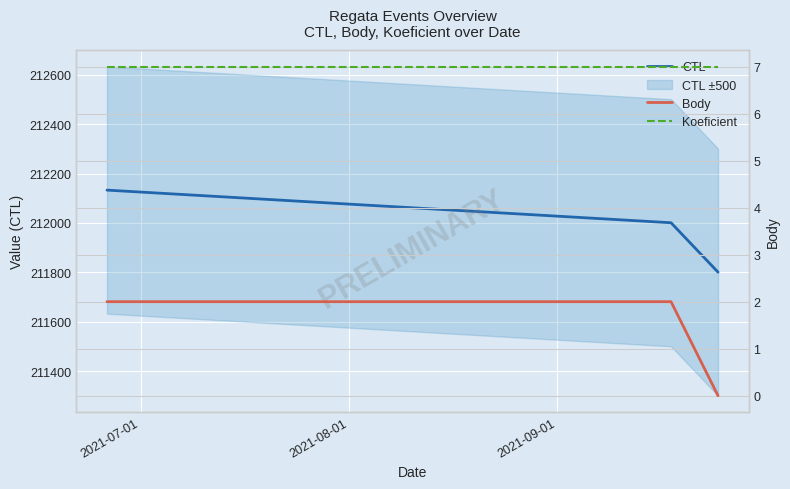

Which has a higher value, 2021-08-01 or 2021-09-01?

2021-08-01